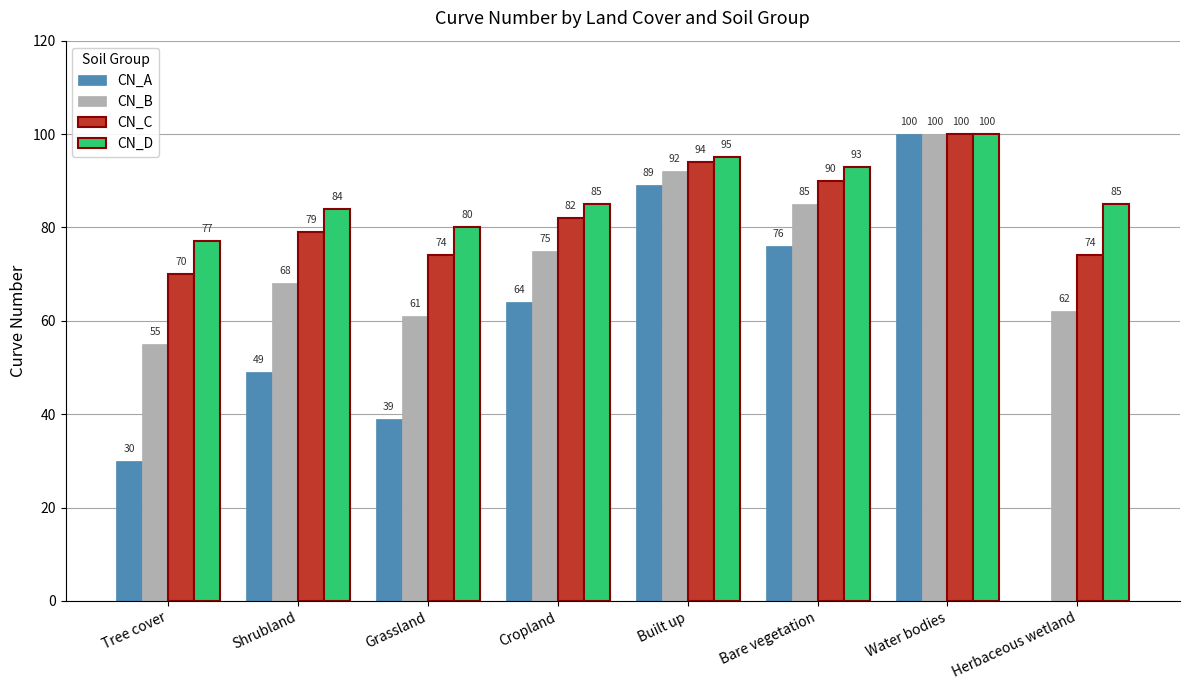

At which category is the sum across all series the highest?

Water bodies